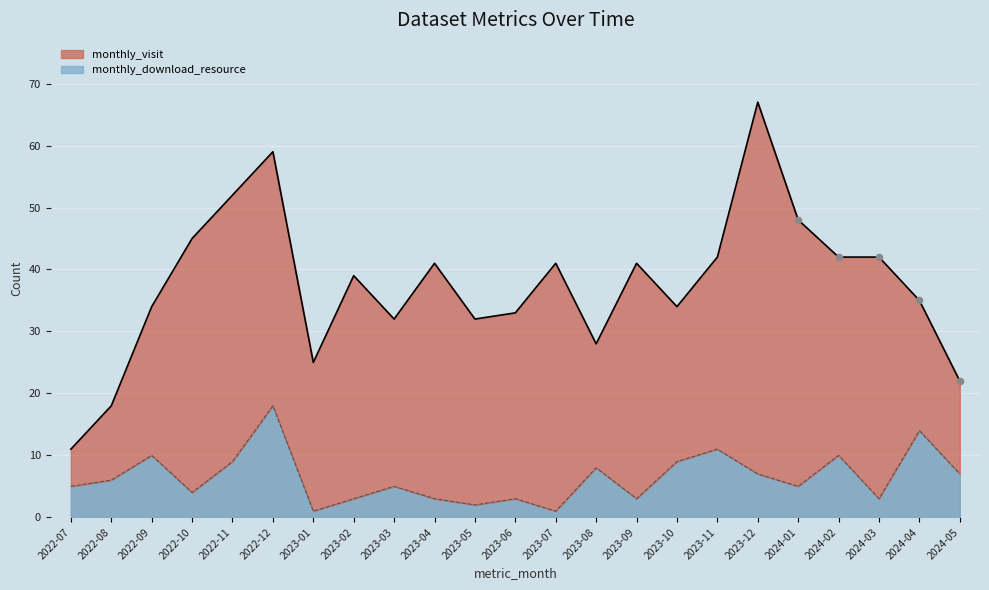

What are all the series names shown in the legend?

monthly_visit, monthly_download_resource